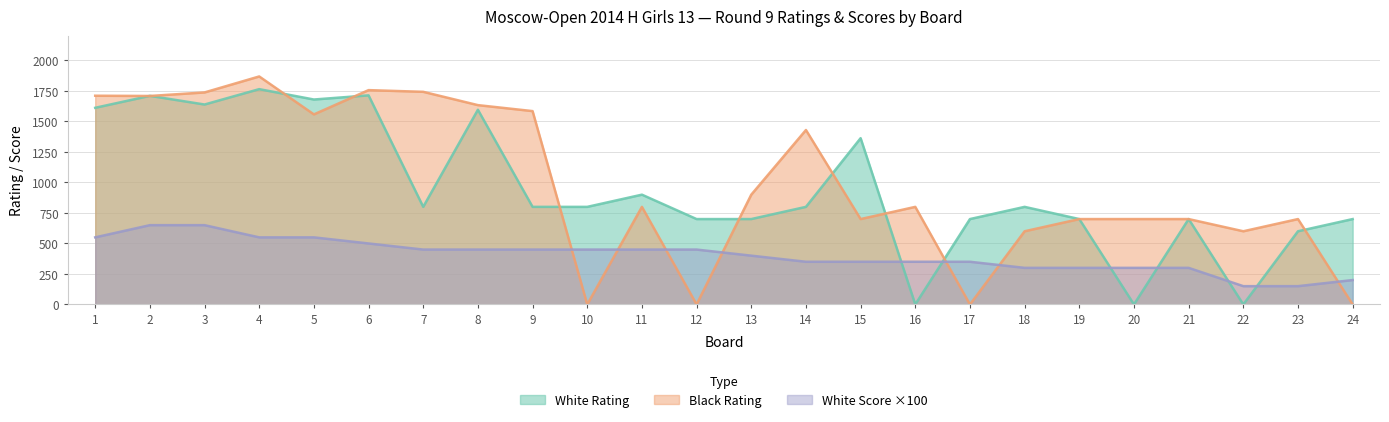

Reading left to right, extract all data points from this chart.

White Rating: 1612	1710	1639	1765	1680	1714	800	1596	800	800	900	700	700	800	1363	0	700	800	700	0	700	0	600	700
Black Rating: 1711	1709	1738	1869	1558	1757	1743	1634	1585	0	800	0	900	1430	700	800	0	600	700	700	700	600	700	0
White Score: 550	650	650	550	550	500	450	450	450	450	450	450	400	350	350	350	350	300	300	300	300	150	150	200